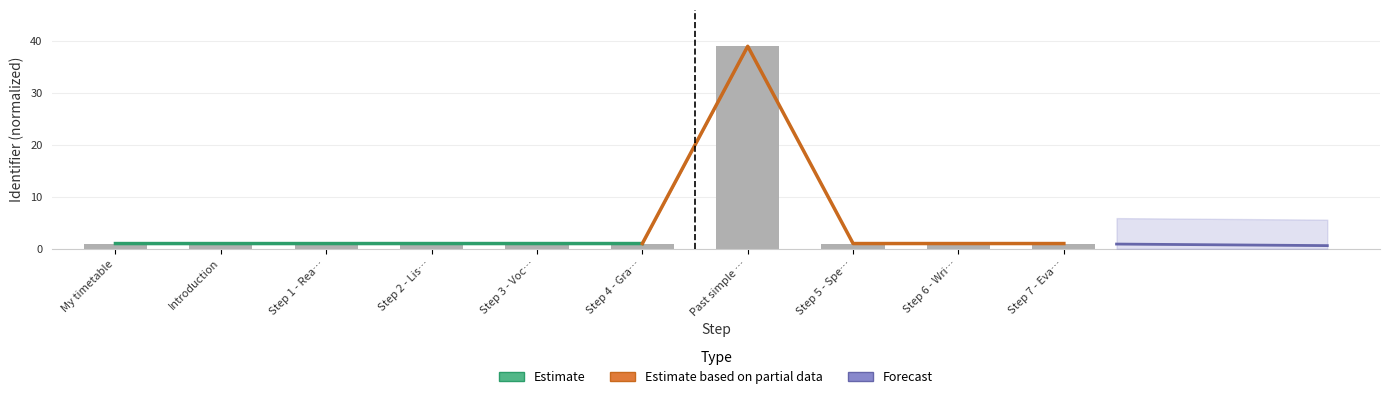

Reading left to right, what are all the values shown in this chart?

1.0	1.0	1.0	1.0	1.0	1.0	39.0	1.0	1.0	1.0